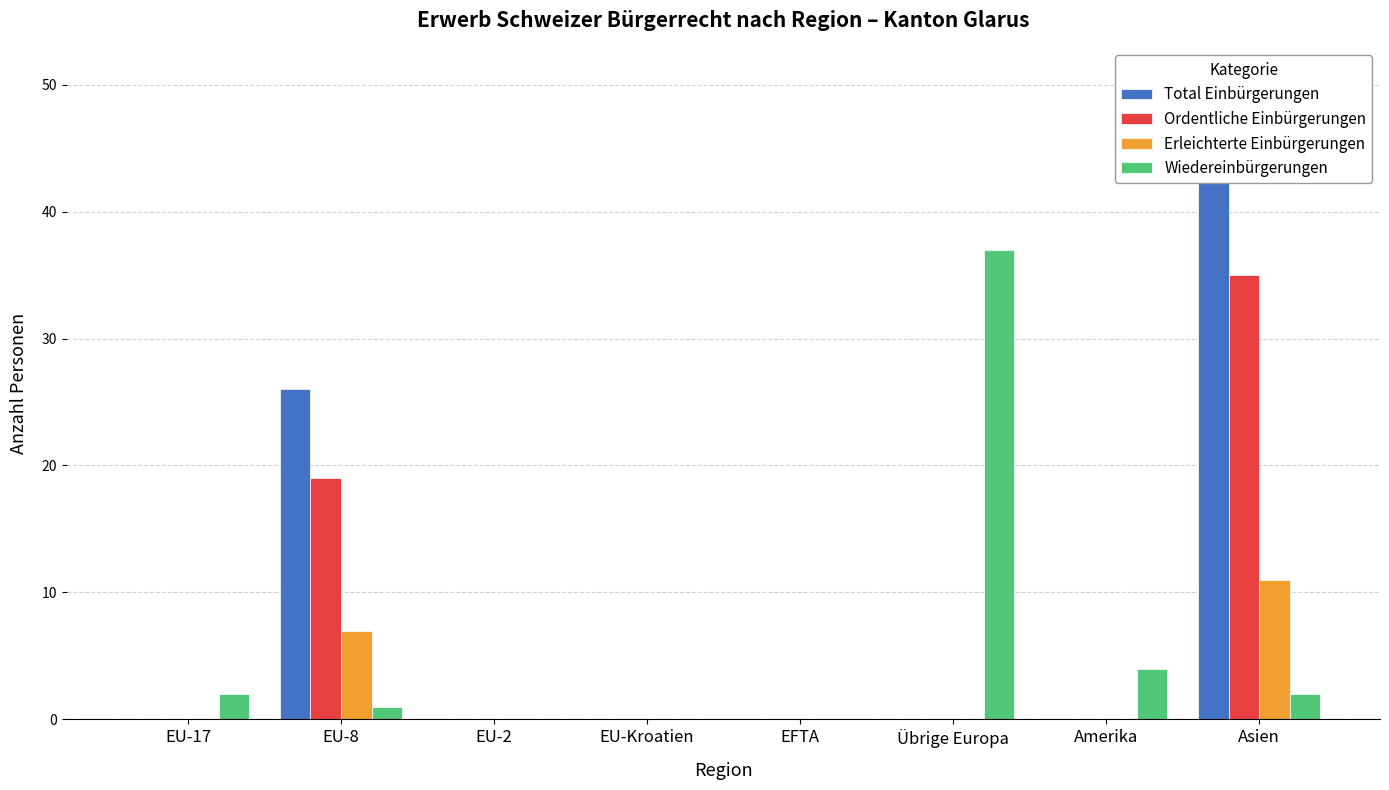

At how many categories does at least one series exceed 12?

3